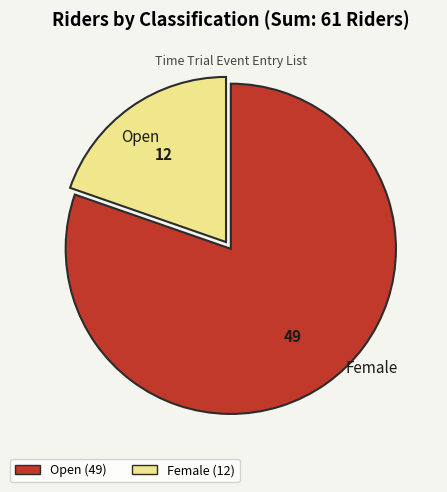

Which has a higher value, Female or Open?

Open